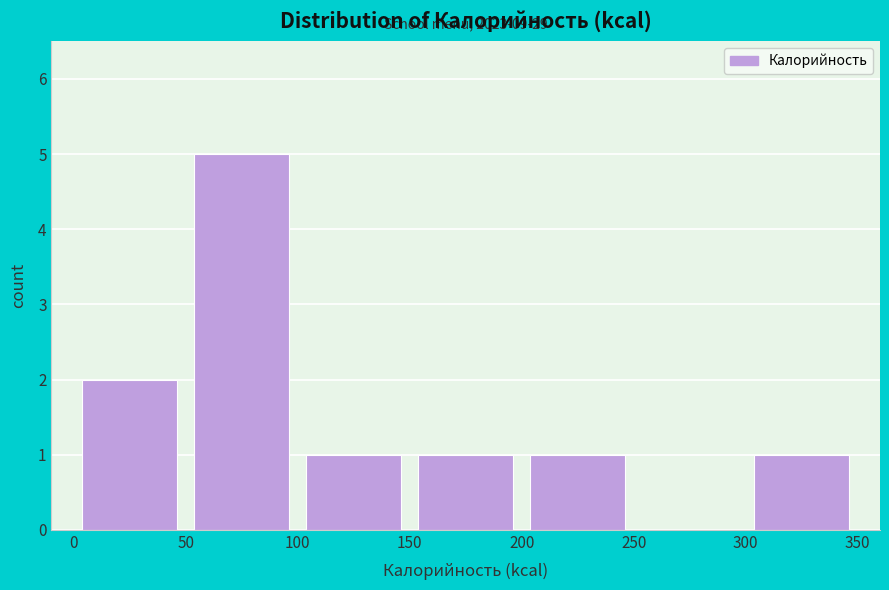

Over which range of the x-axis is the bar tallest?

50 to 100